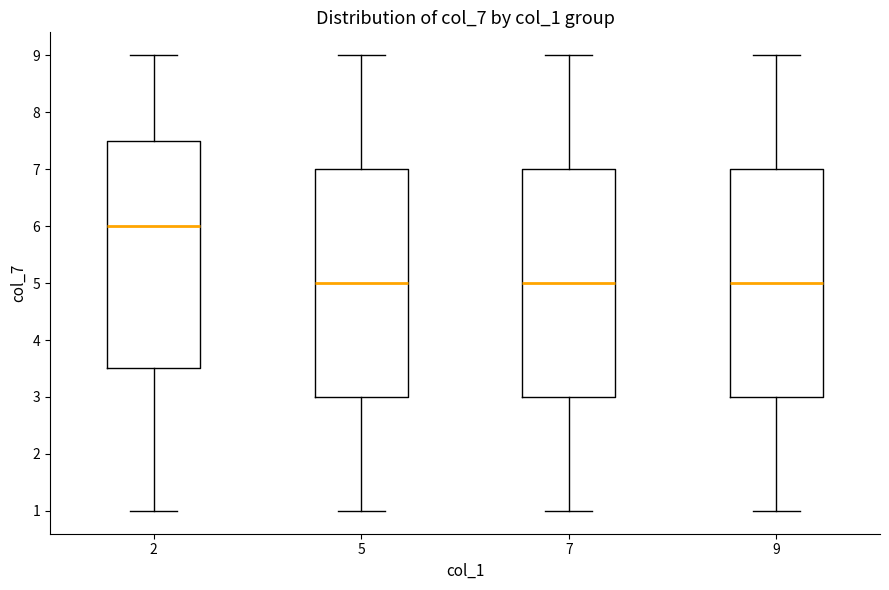

Which box's median line is the highest?

2